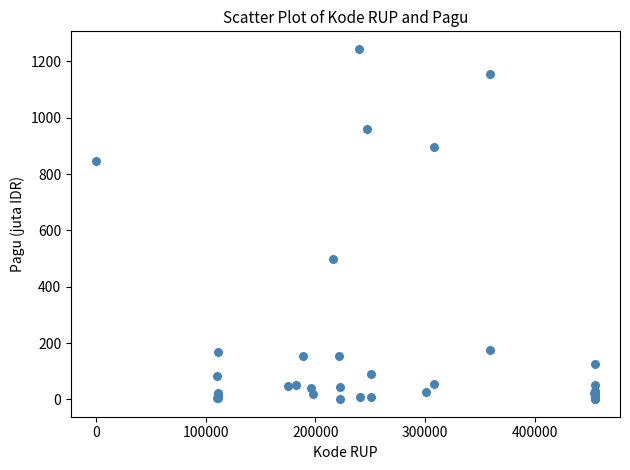

What Y value in the scatter plot is closest to 622?

499.9